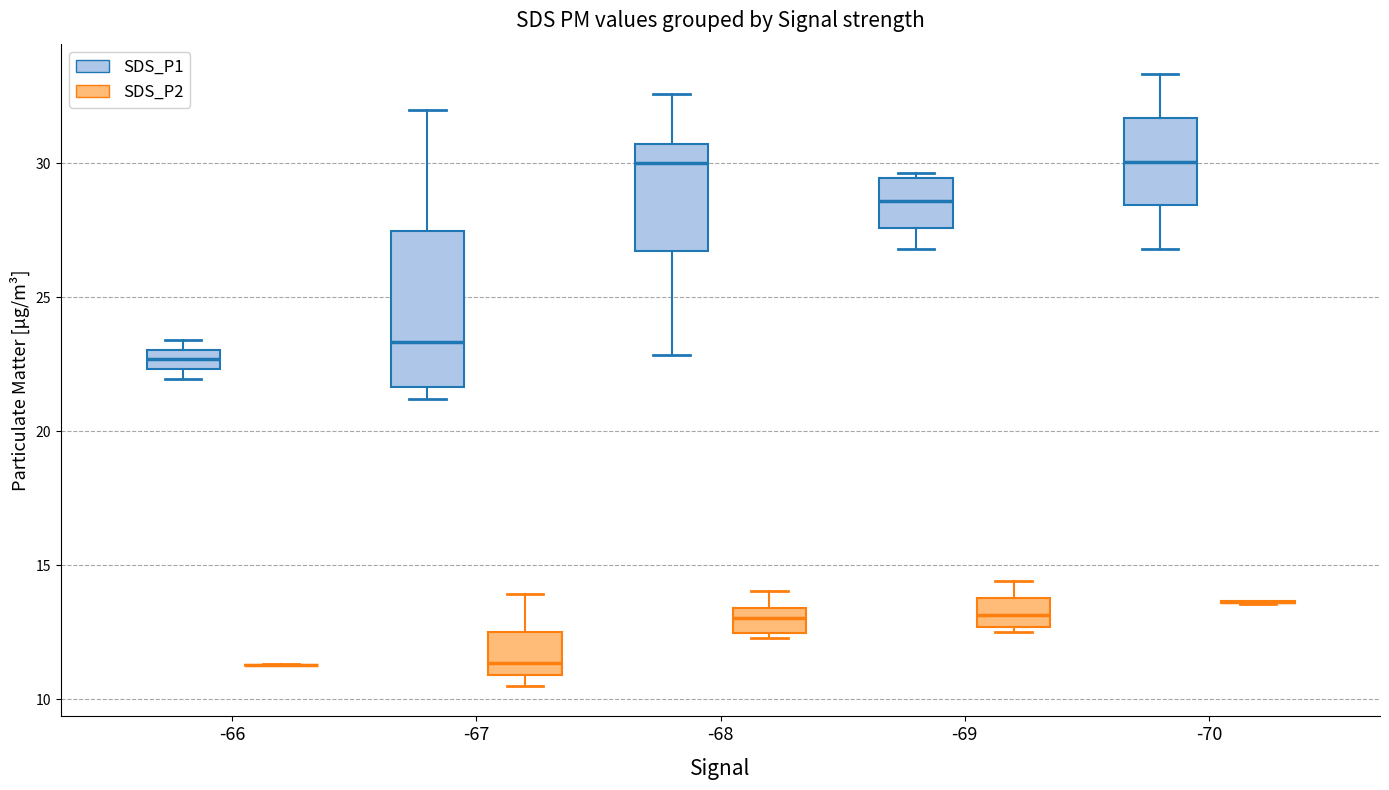

Which box is the tallest, from its lower edge to its upper edge?

-67 (SDS_P1)